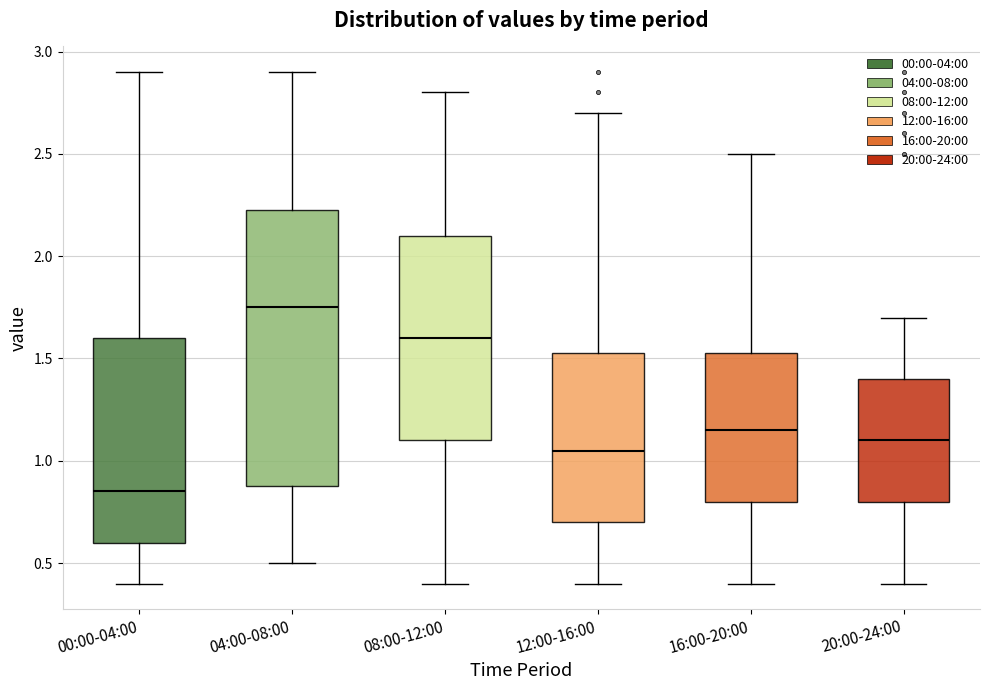

Reading left to right, read every box against the y-axis: the position of its median line, the range the box covers, and the ends of its whiskers. The values are not printed on the chart, so give them approximately, as read against the axis.

00:00-04:00: median 0.85, box 0.60 to 1.60, whiskers 0.40 to 2.90
04:00-08:00: median 1.75, box 0.90 to 2.25, whiskers 0.50 to 2.90
08:00-12:00: median 1.60, box 1.10 to 2.10, whiskers 0.40 to 2.80
12:00-16:00: median 1.05, box 0.70 to 1.55, whiskers 0.40 to 2.70
16:00-20:00: median 1.15, box 0.80 to 1.55, whiskers 0.40 to 2.50
20:00-24:00: median 1.10, box 0.80 to 1.40, whiskers 0.40 to 1.70